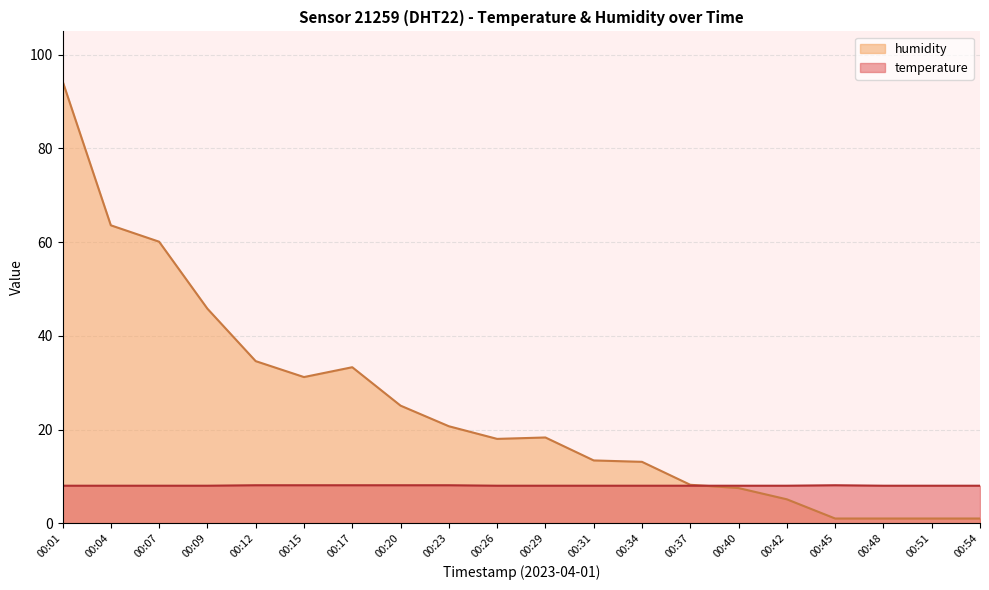

True or false: humidity has a value of 60.1 at 00:07.

True